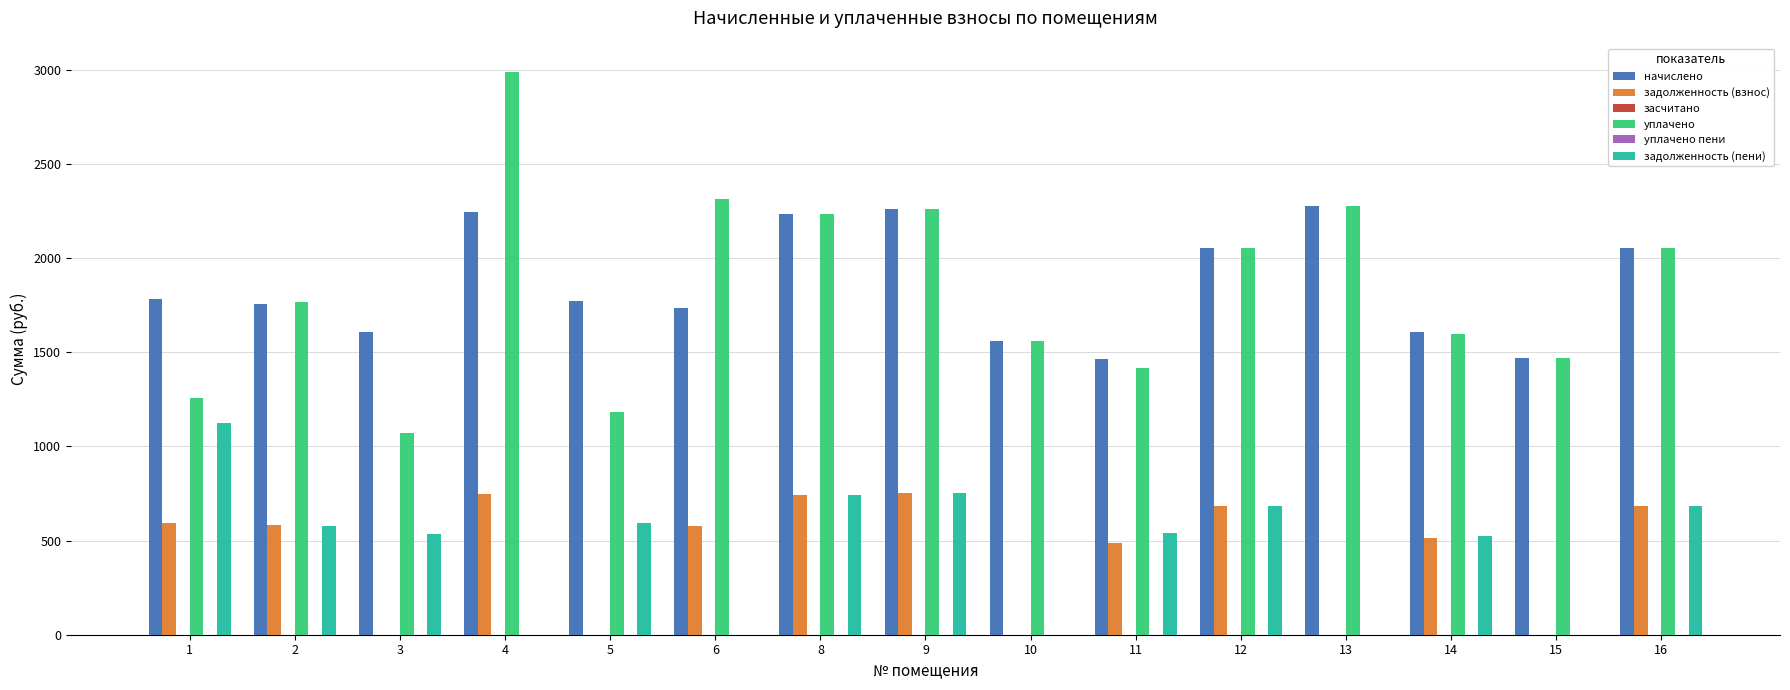

Which series has the largest range (max minus min)?

уплачено